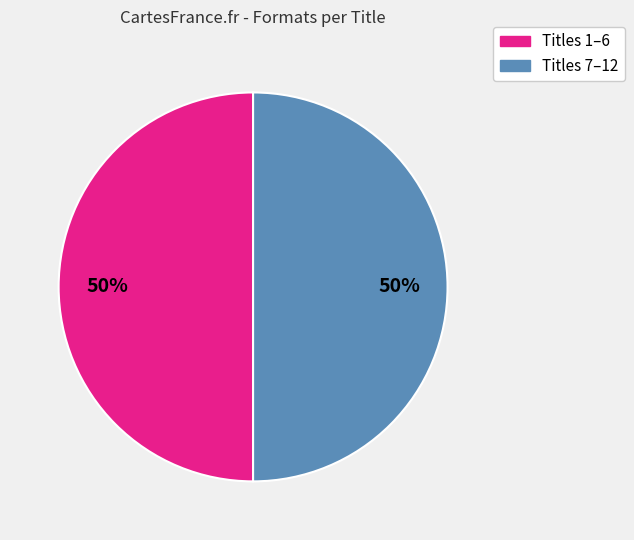

To the nearest percent, what is the average slice percentage?

50%